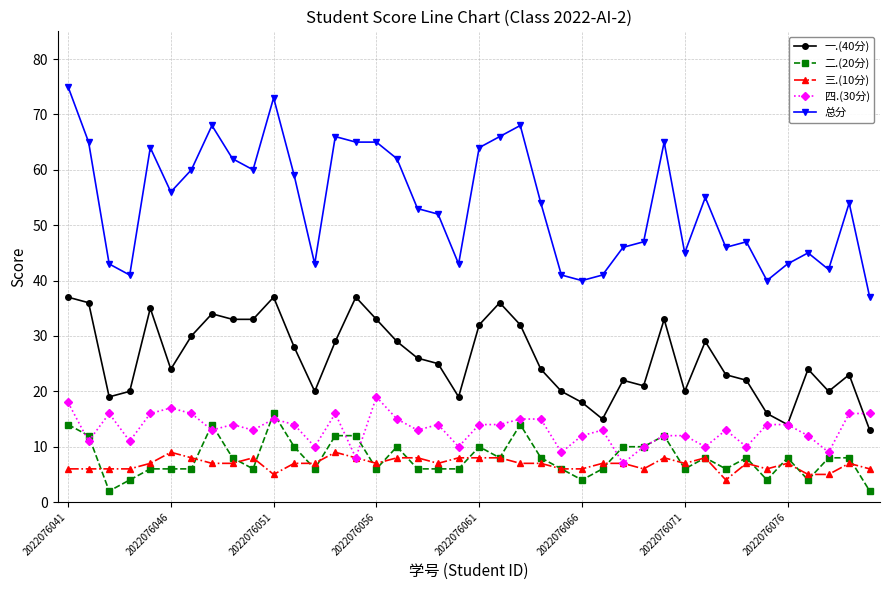

True or false: 总分 and 二.(20分) intersect in this chart.

False